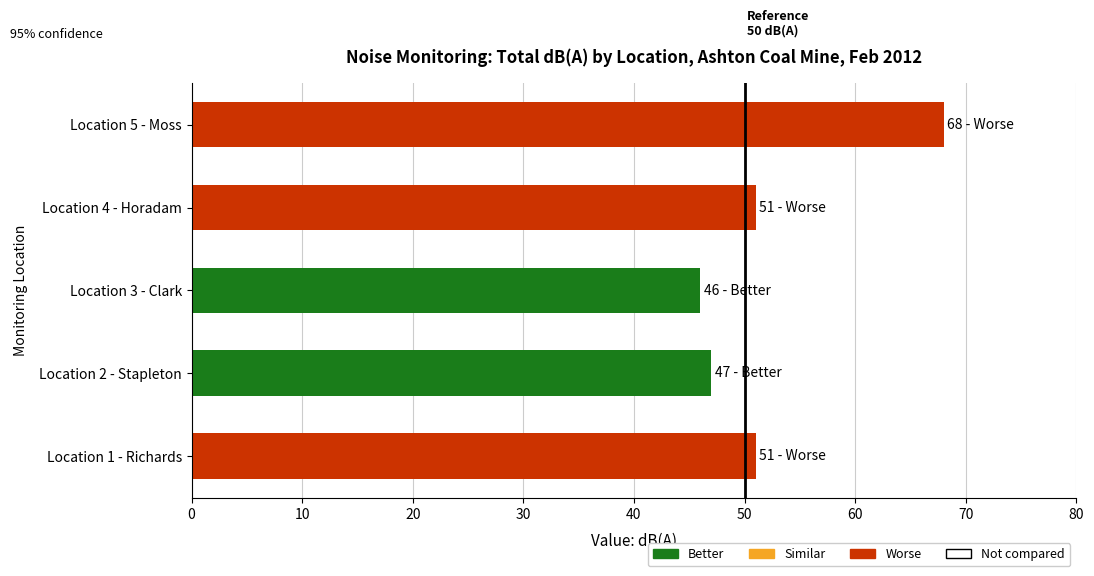

What is the maximum value shown in the chart?

68